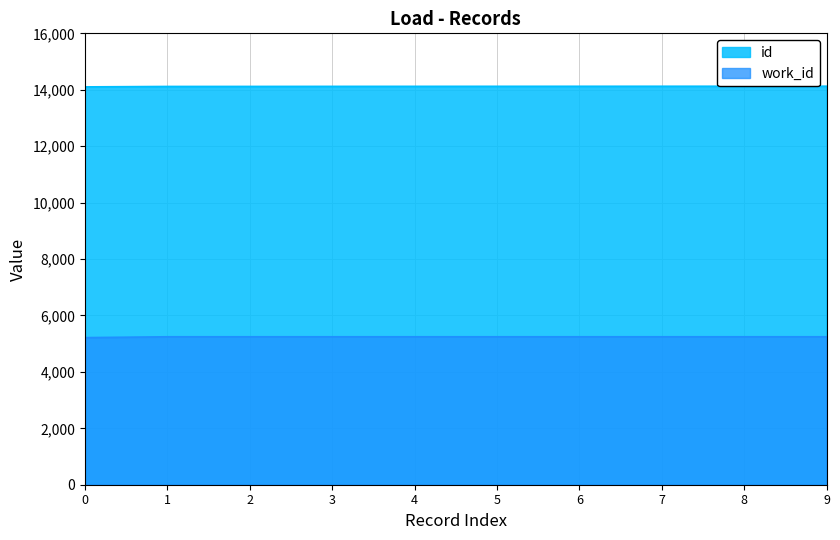

What is the spread (max minus min) of values at 5?

8878